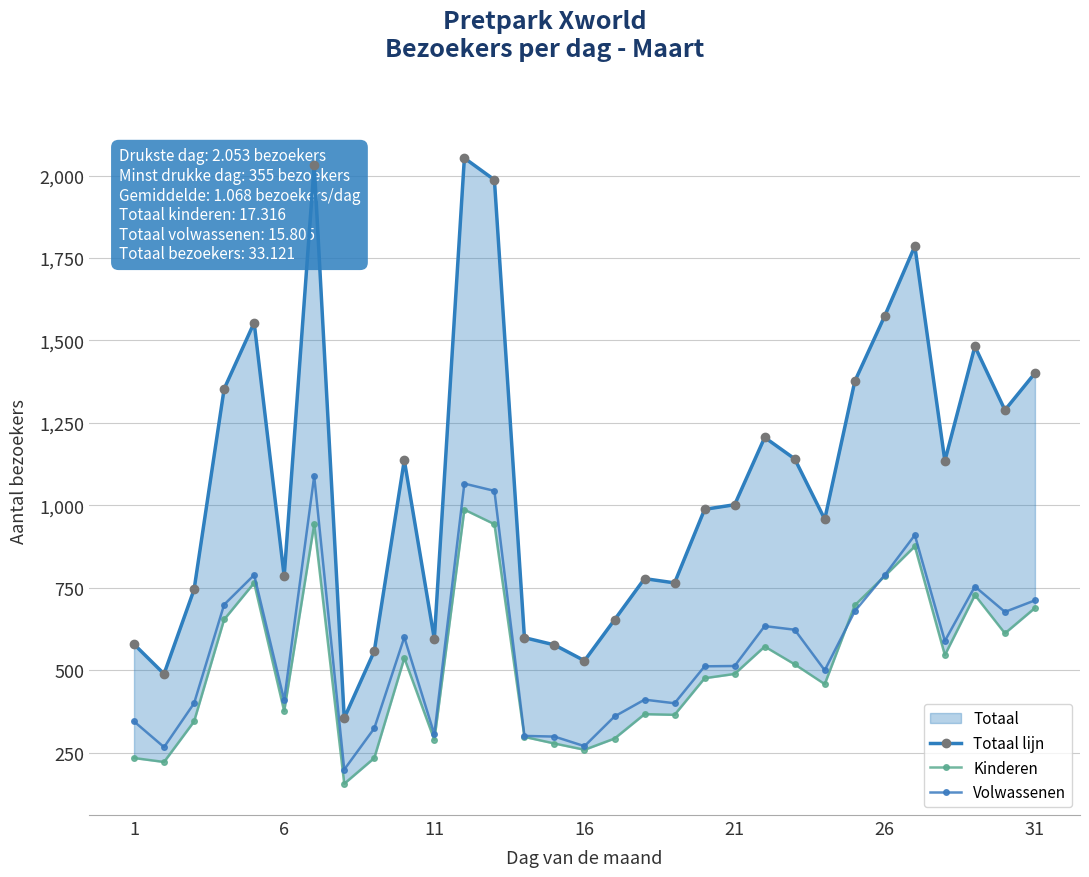

How many values in the Kinderen series exceed 489?

15